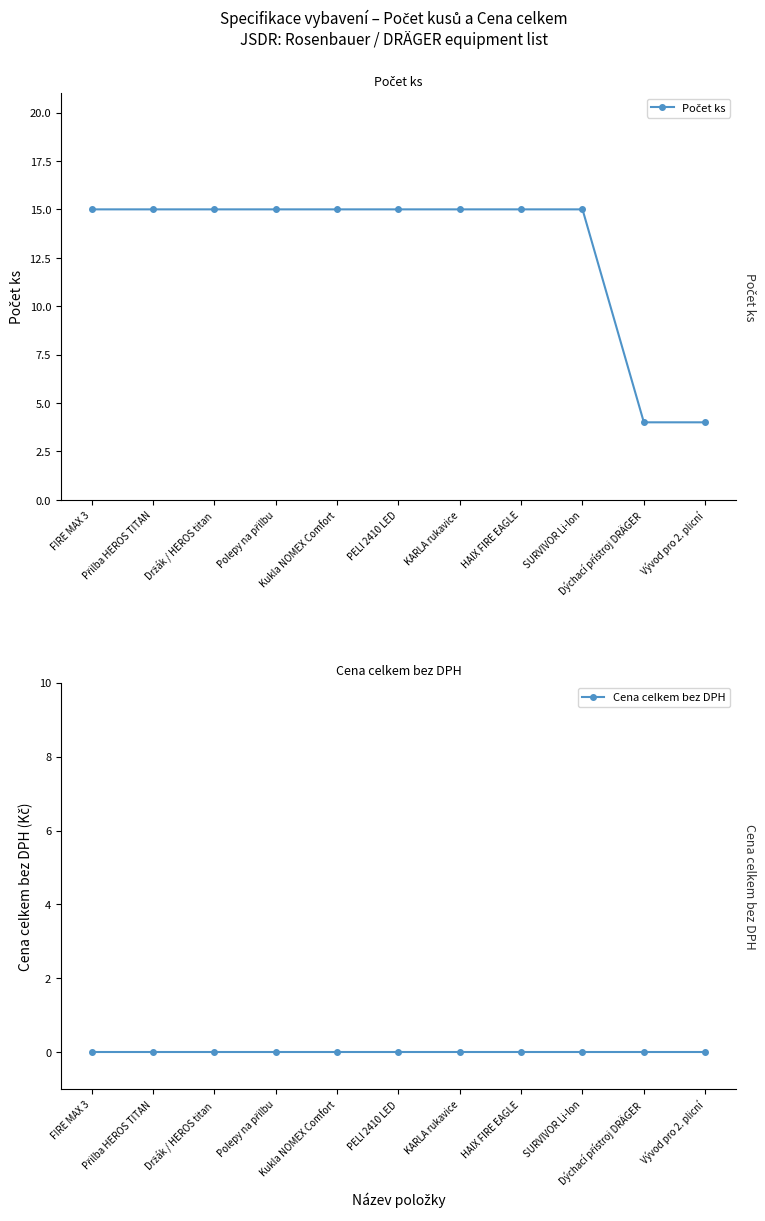

What position from the left is Kukla NOMEX Comfort?

5